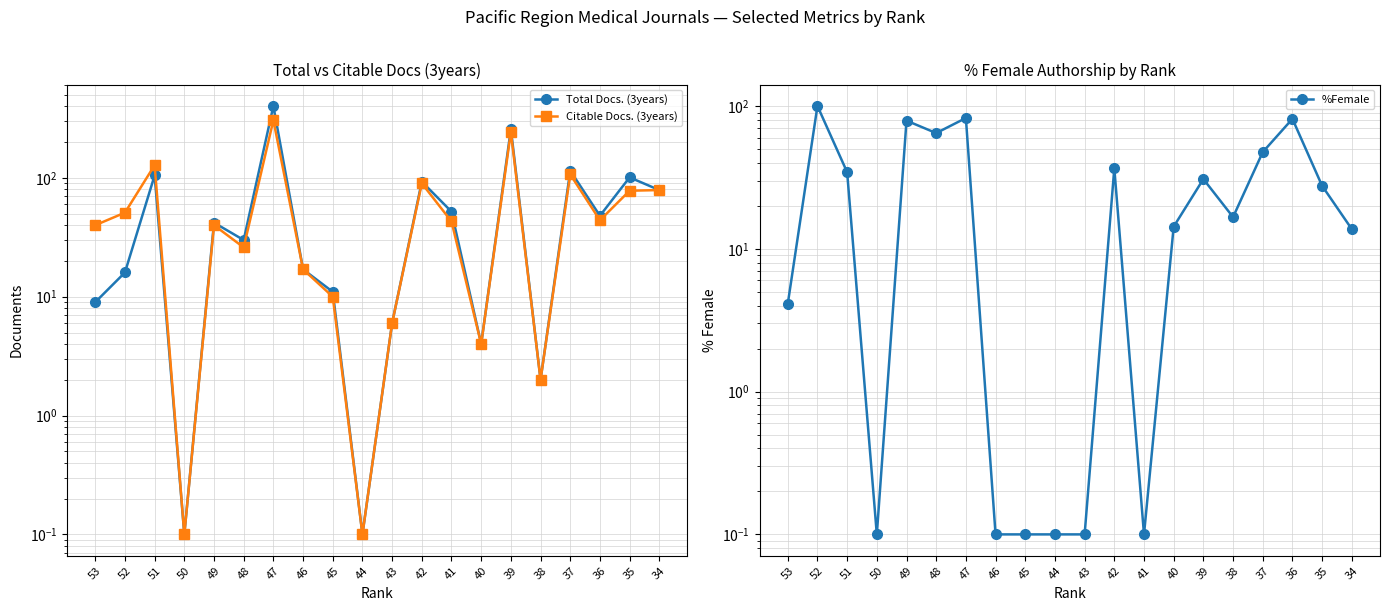

Which series changed the most between 51 and 44?

Citable Docs. (3years)